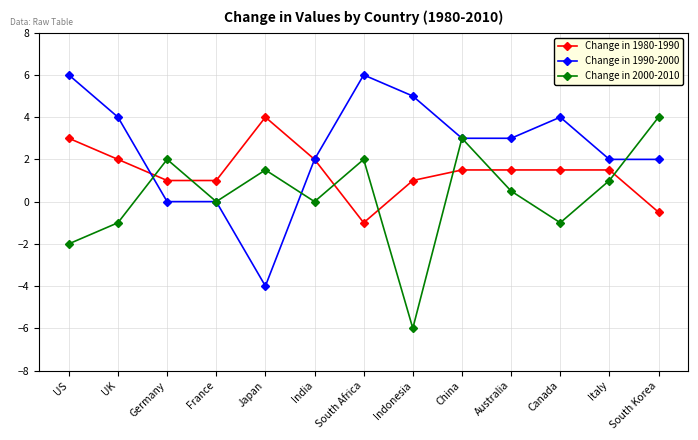

The value of Change in 2000-2010 at South Africa is 2.0. True or false?

True